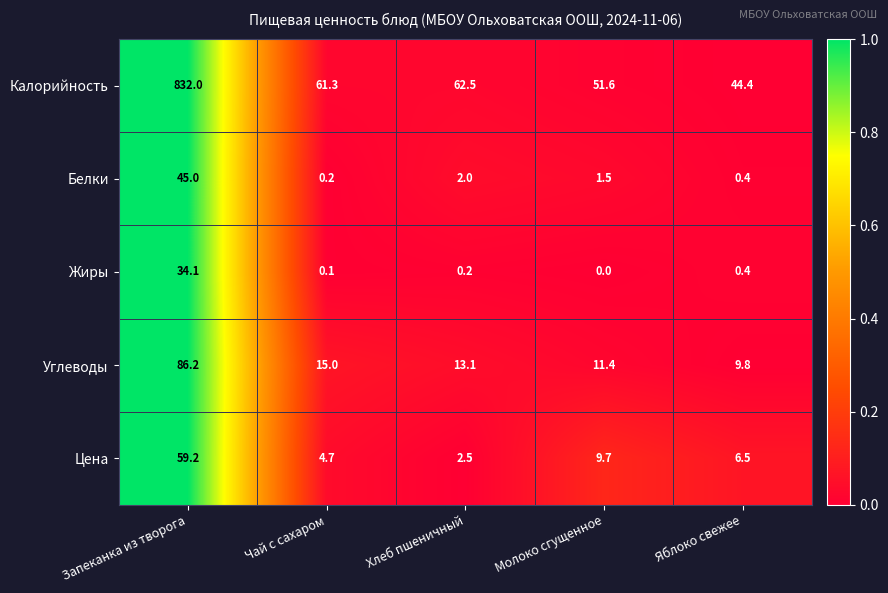

Is it true that Углеводы equals 7.9 at Хлеб пшеничный?

False